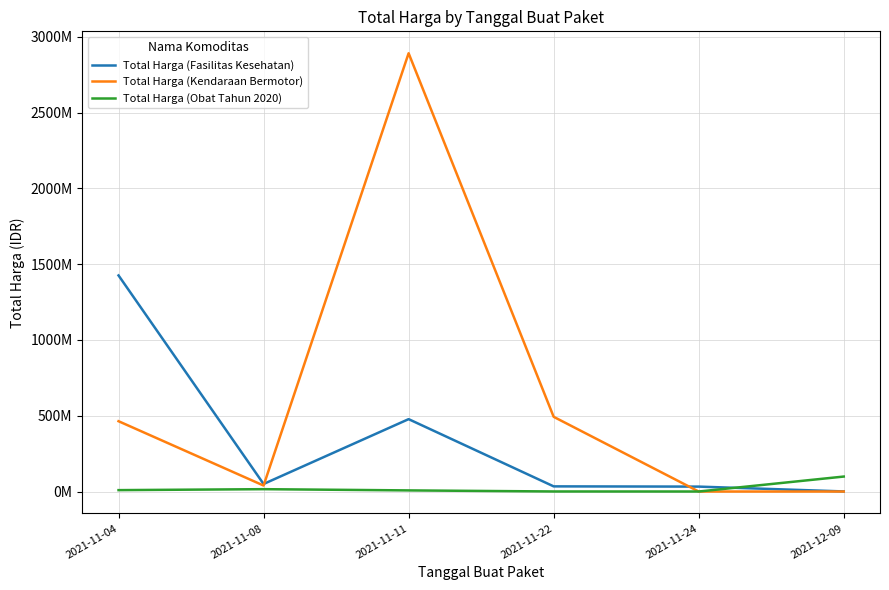

Is this an area chart (filled region under the line)?

No